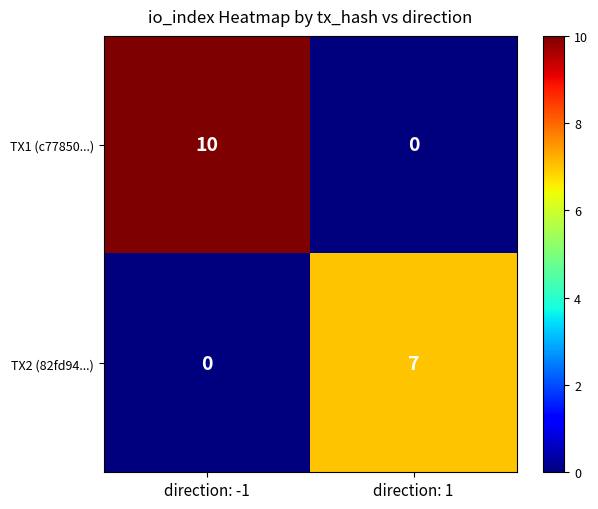

Reading left to right, list all the values displayed in this chart.

TX1 (c77850...): 10	0
TX2 (82fd94...): 0	7